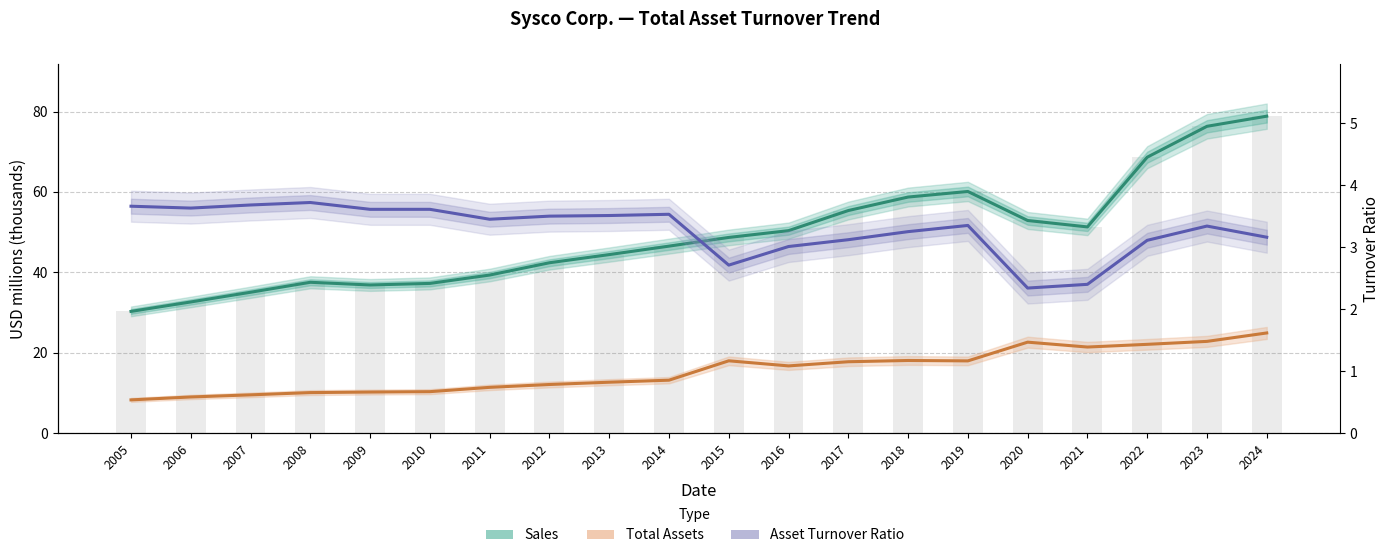

Which label corresponds to the smallest value in the chart?

2020